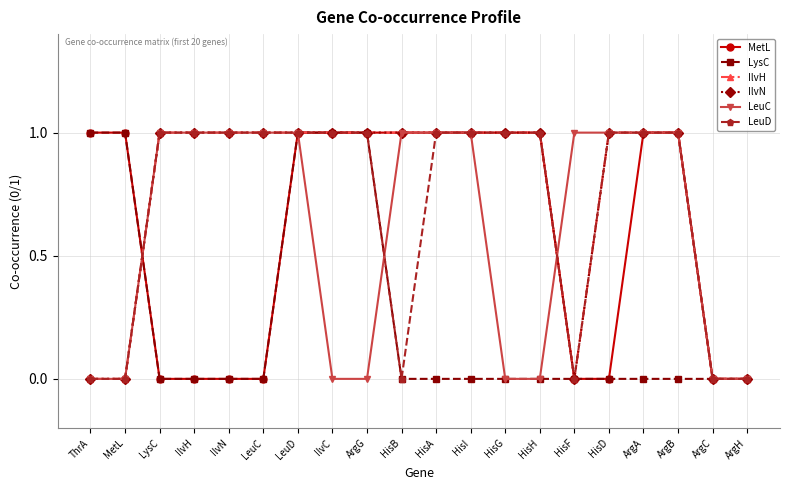

True or false: IlvH and MetL cross at least once.

True